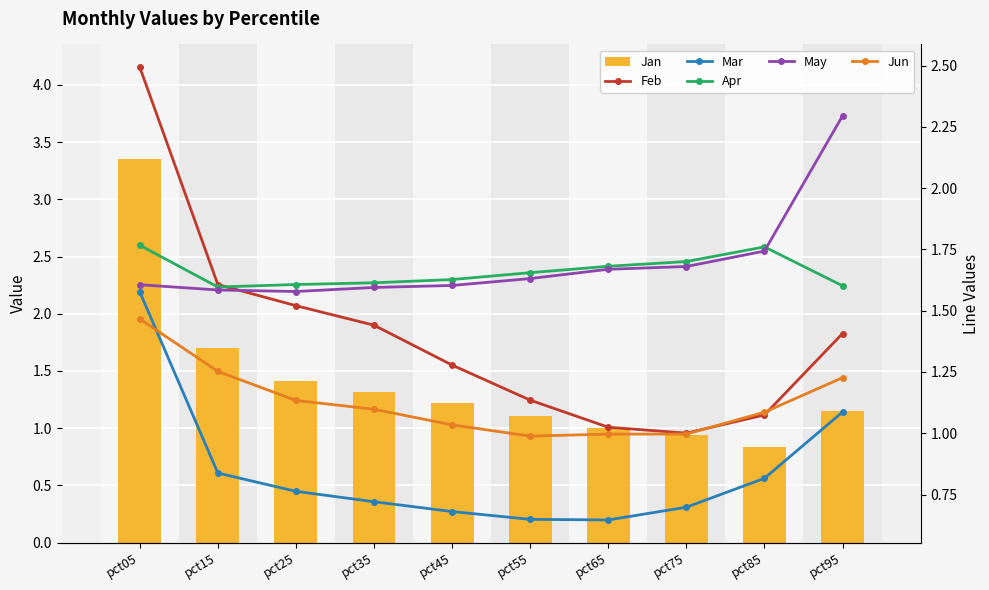

Which series has the widest spread of values?

Jan